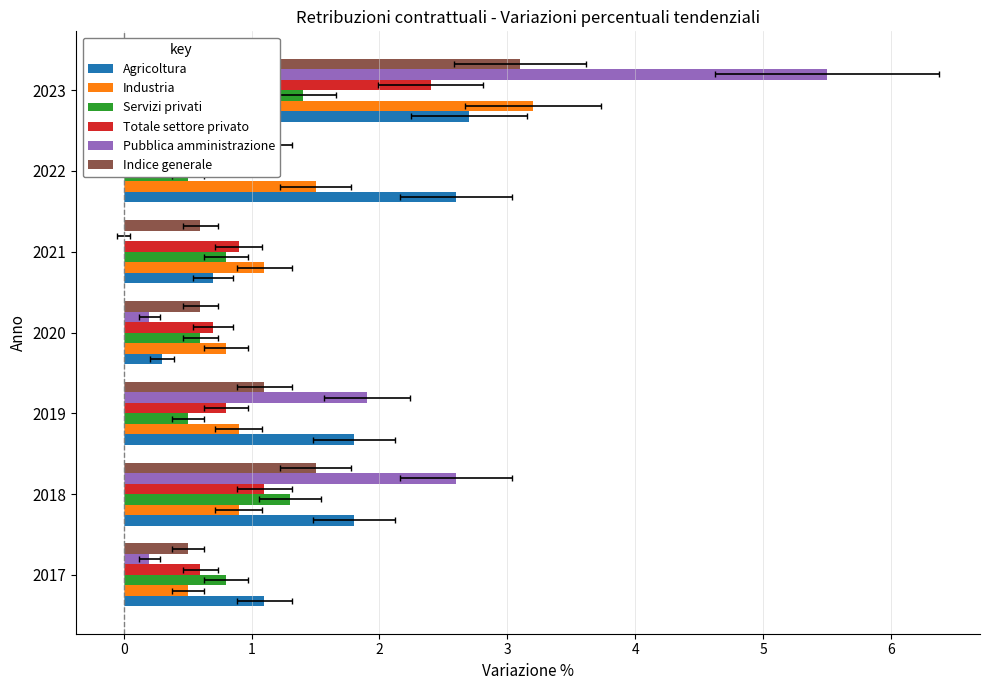

What is the value of the Servizi privati bar at the 5th from the left?

0.8